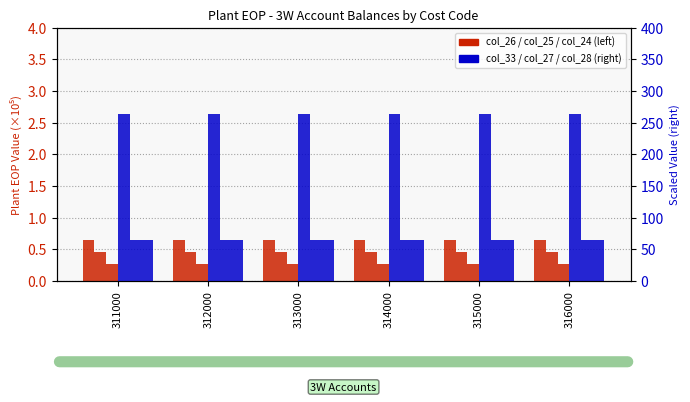

What is the value of the col_33 bar at the 5th from the left?

263.4